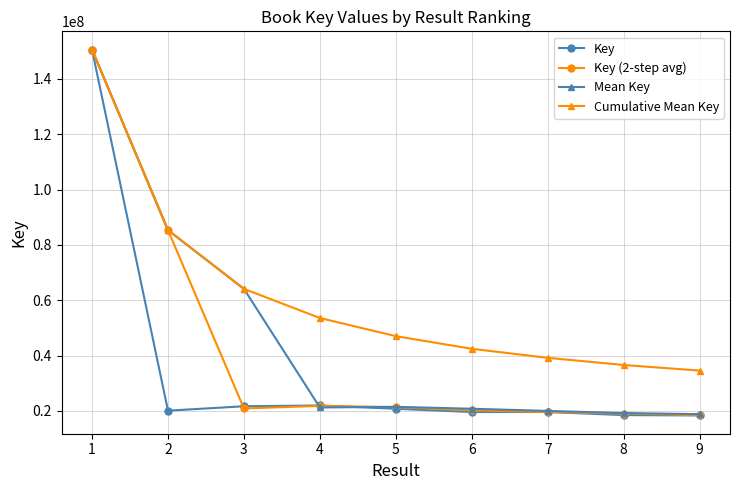

The value of Mean Key at 5 is 33611360.7. True or false?

False